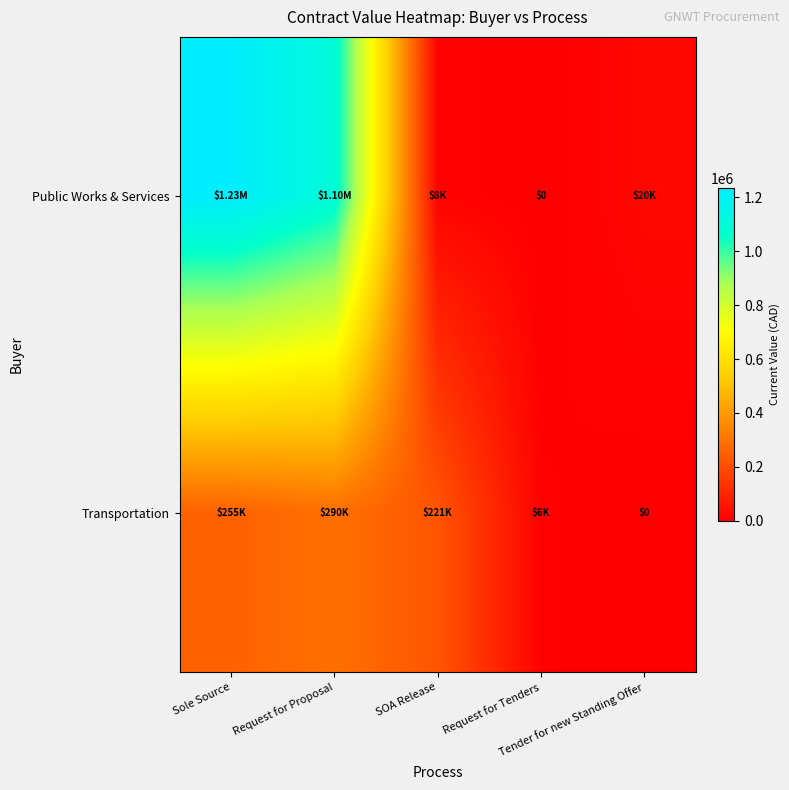

How many data points in Public Works & Services are less than 20000?

2